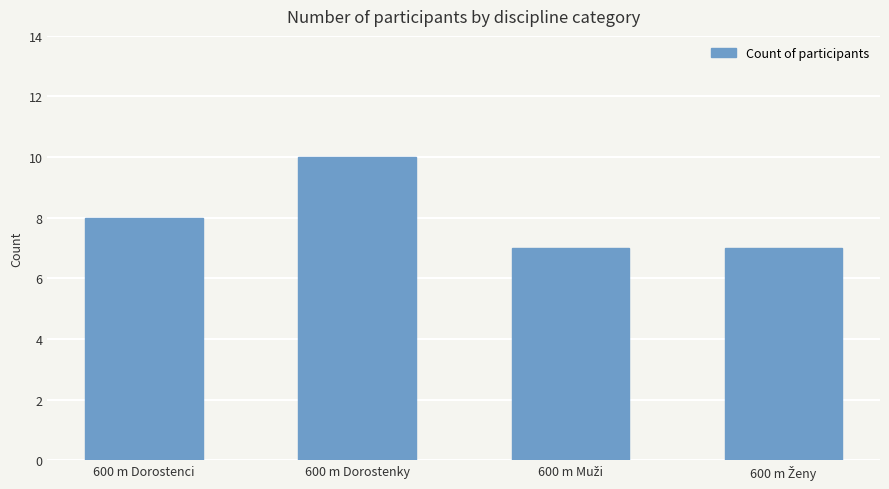

Reading right to left, transcribe all the data shown in this chart.

7	7	10	8